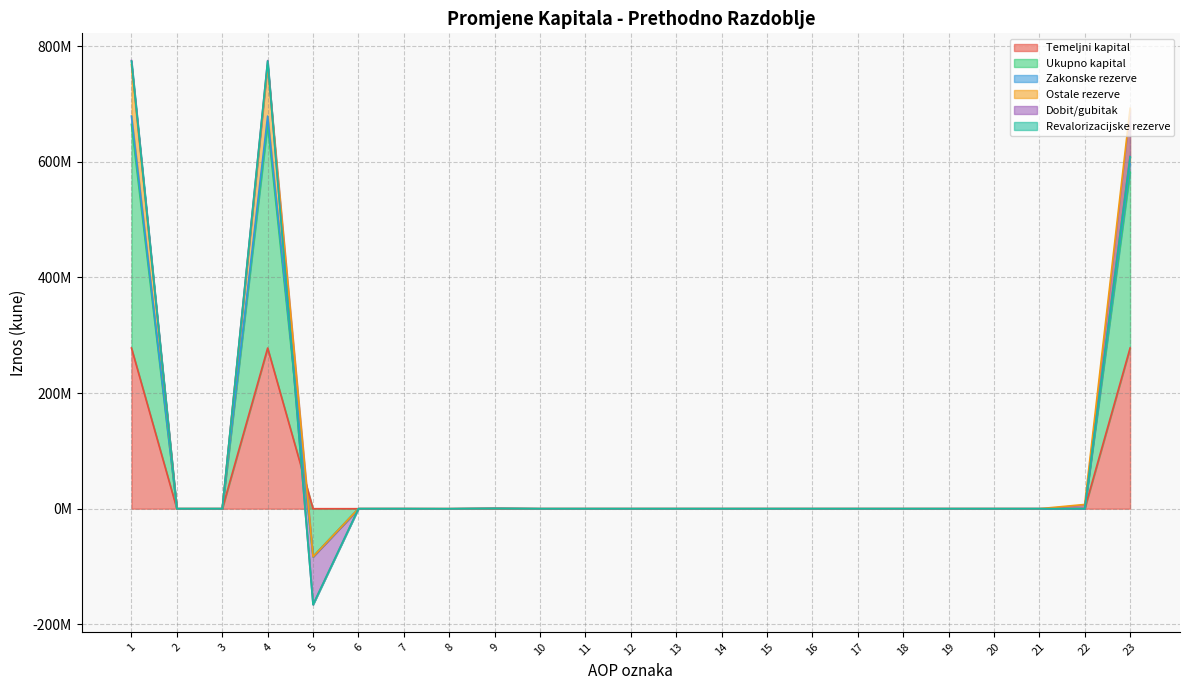

True or false: Zakonske rezerve has a value of 393865944 at 11.

False